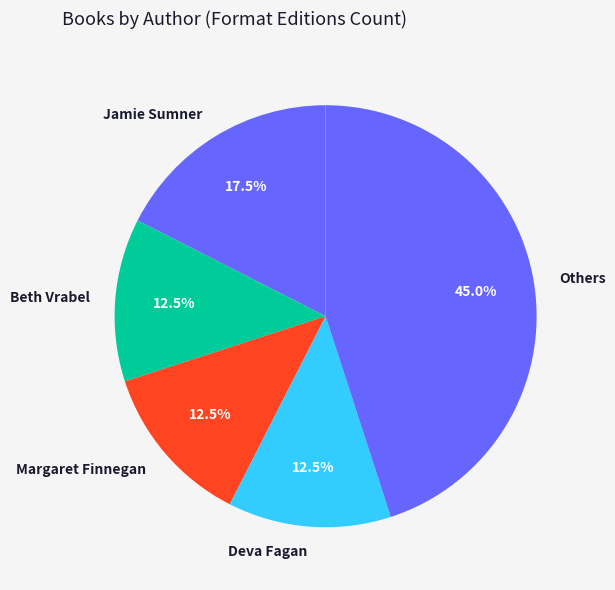

Count the number of slices in the pie.

5